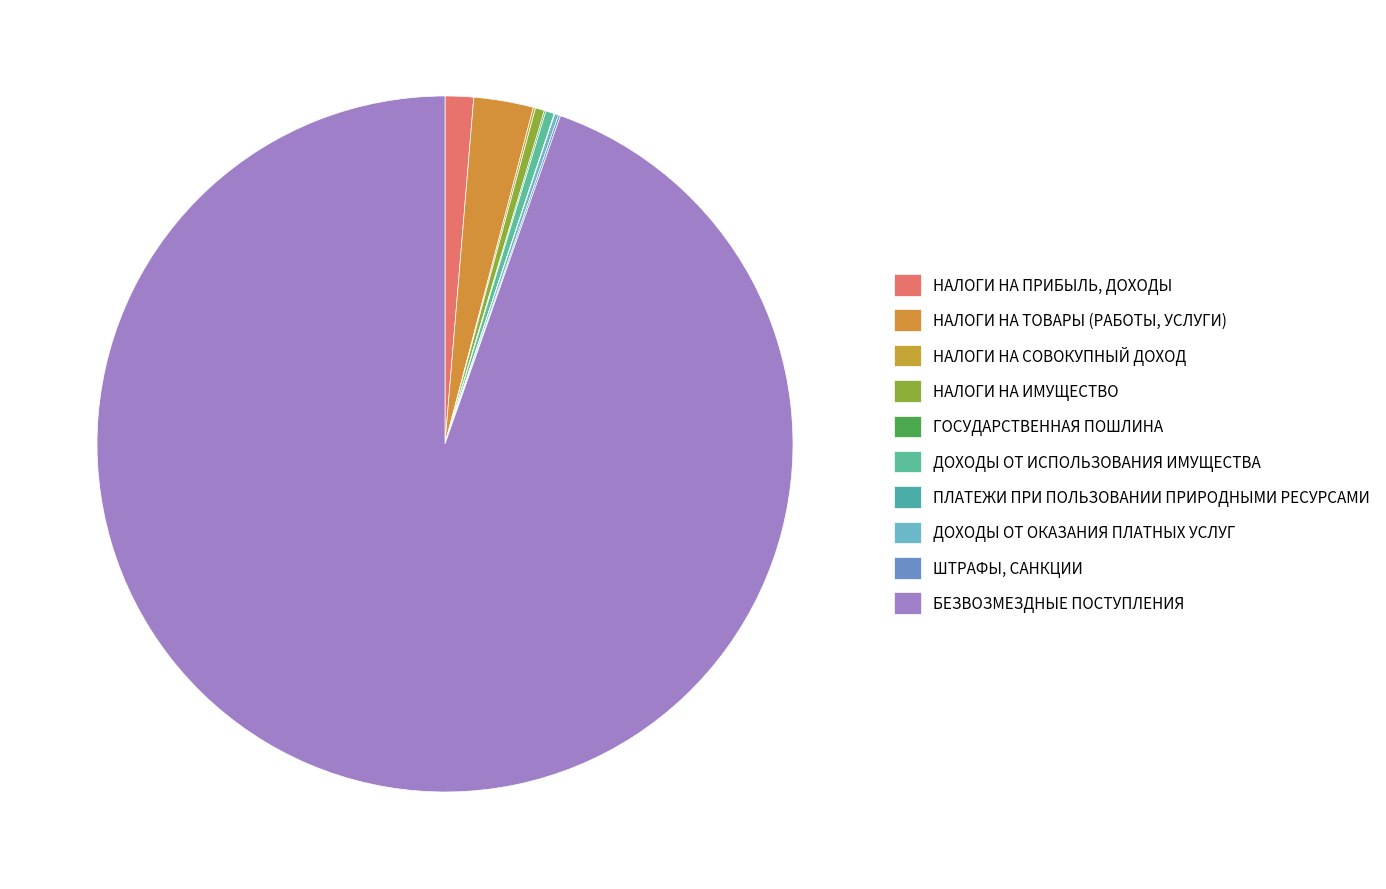

Which slice is the smallest?

ПЛАТЕЖИ ПРИ ПОЛЬЗОВАНИИ ПРИРОДНЫМИ РЕСУРСАМИ